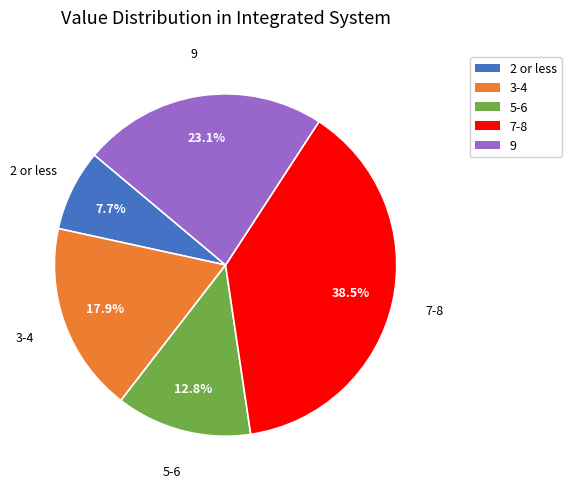

Count the number of slices in the pie.

5